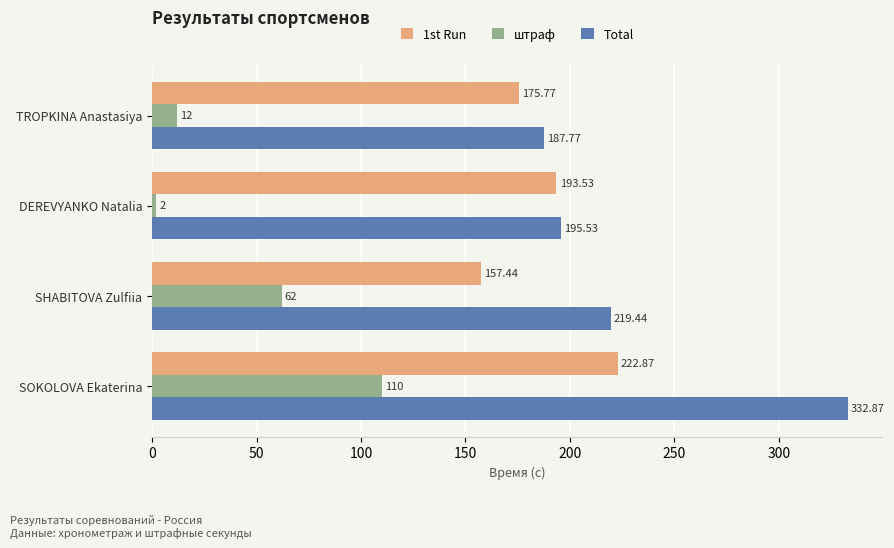

Rank the series by their average value, from highest to lowest.

Total, 1st Run, штраф